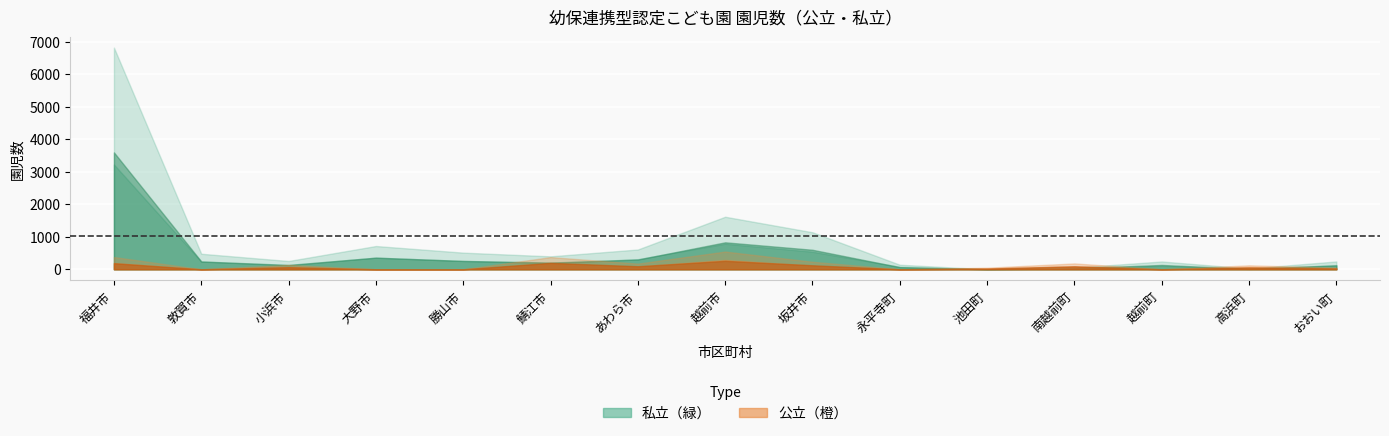

The 公立_男 series shows 259 at 越前市. True or false?

True